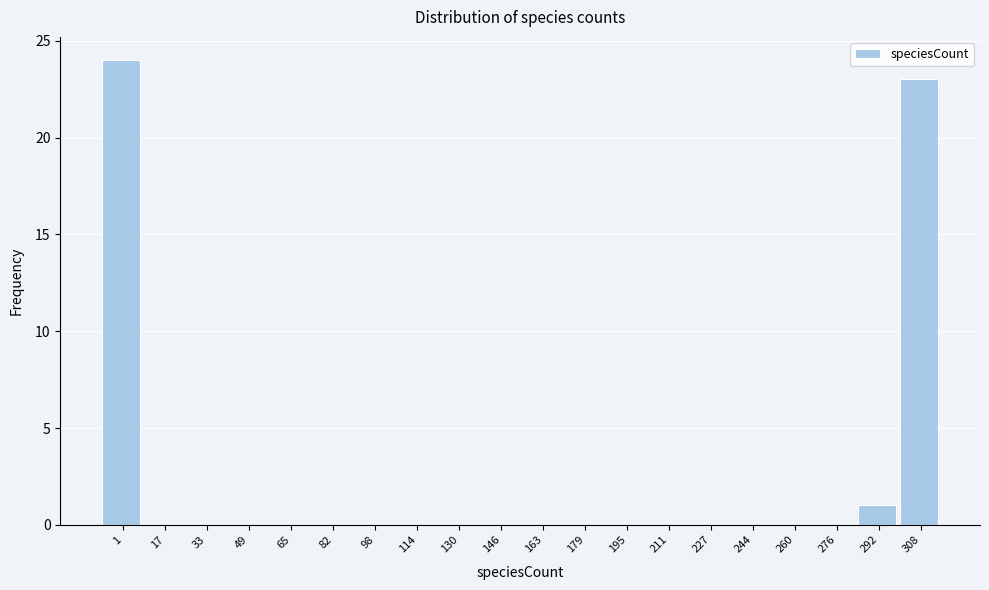

Reading left to right, transcribe all the data shown in this chart.

1=24	17=0	33=0	49=0	65=0	82=0	98=0	114=0	130=0	146=0	163=0	179=0	195=0	211=0	227=0	244=0	260=0	276=0	292=1	308=23